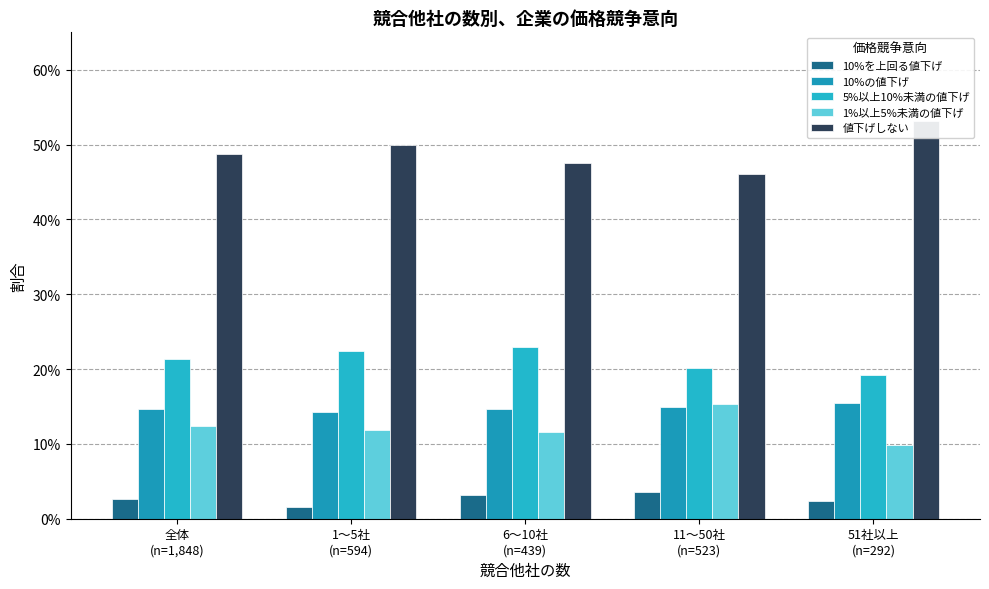

Which category has the highest value across all series?

51社以上
(n=292)